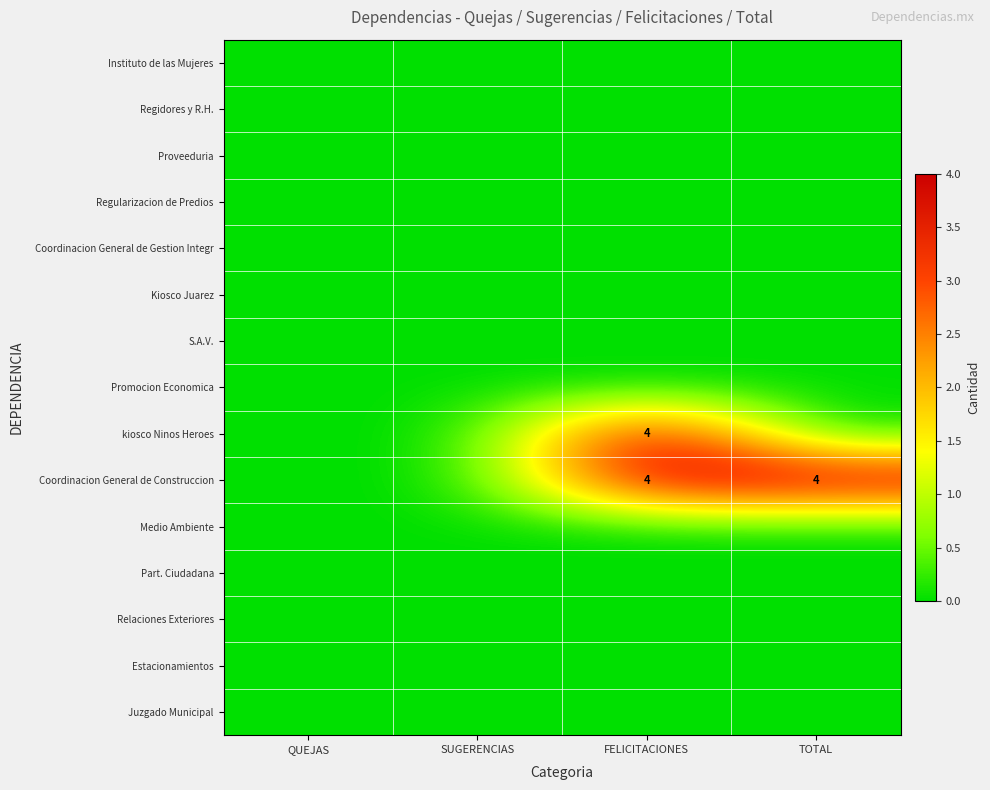

The value of Coordinacion General de Construccion at TOTAL is 4. True or false?

True